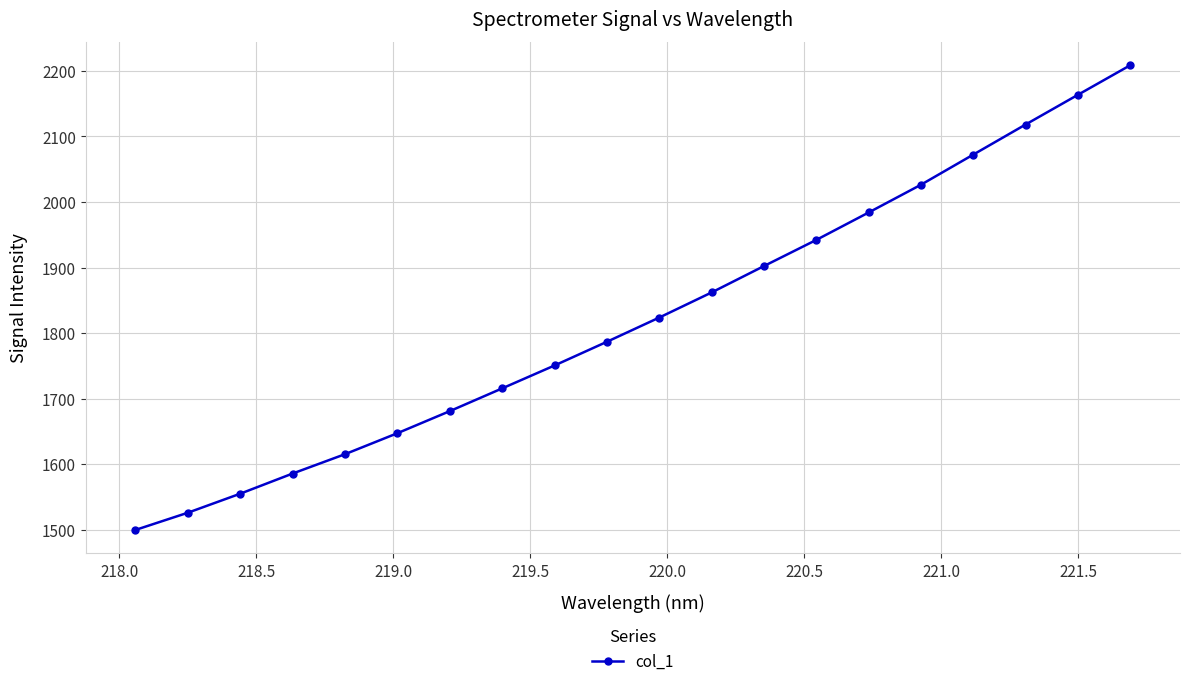

What is the difference between the second highest and minimum values?

663.7